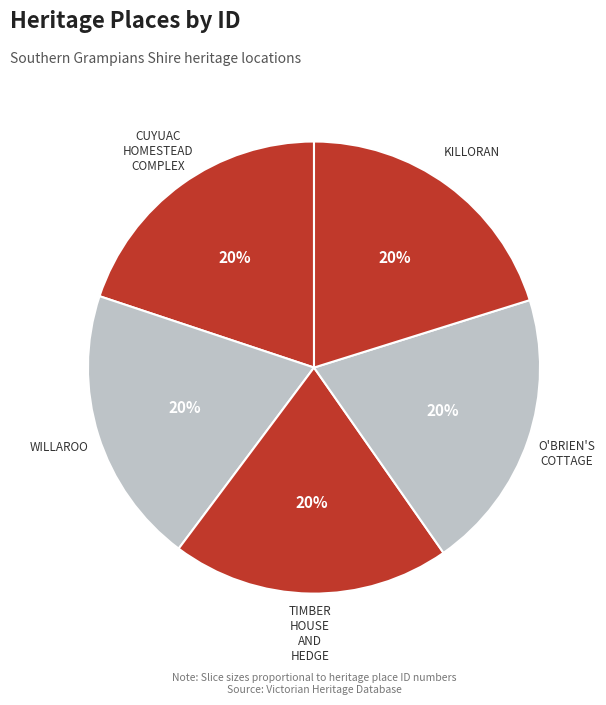

Does TIMBER HOUSE AND HEDGE account for over 50% of the chart?

No